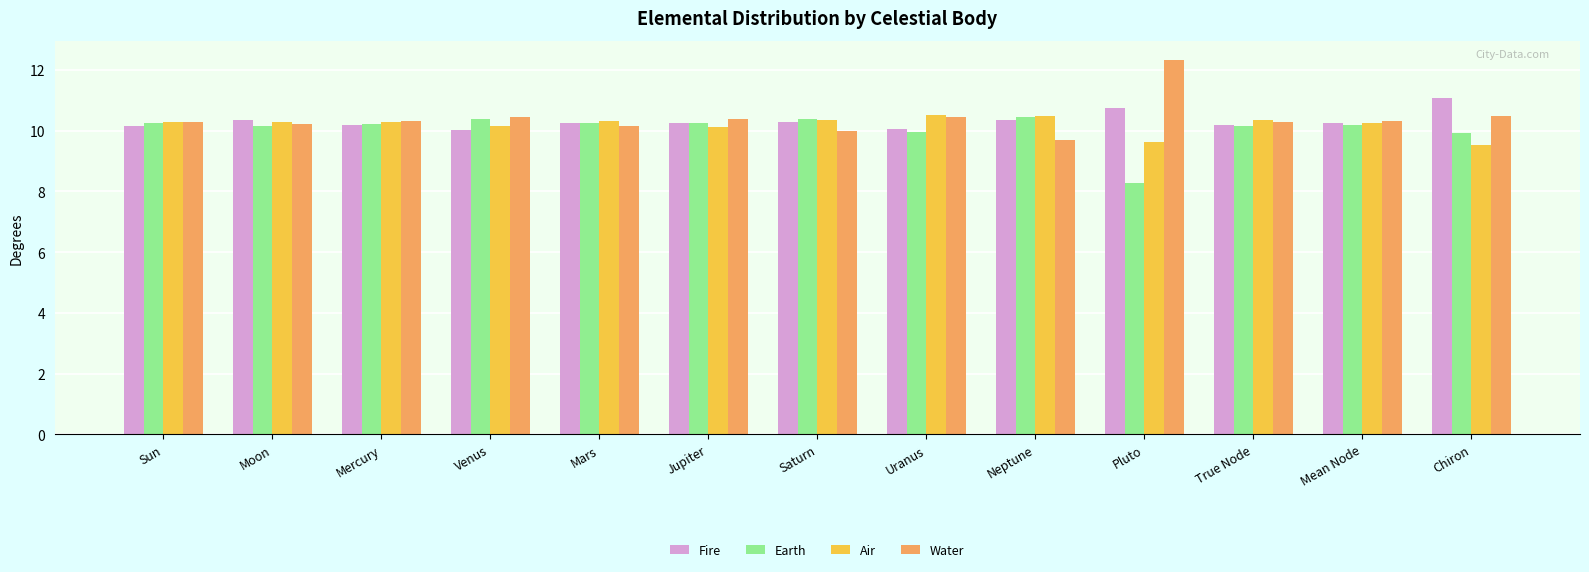

True or false: Fire has a value of 18.1 at Neptune.

False